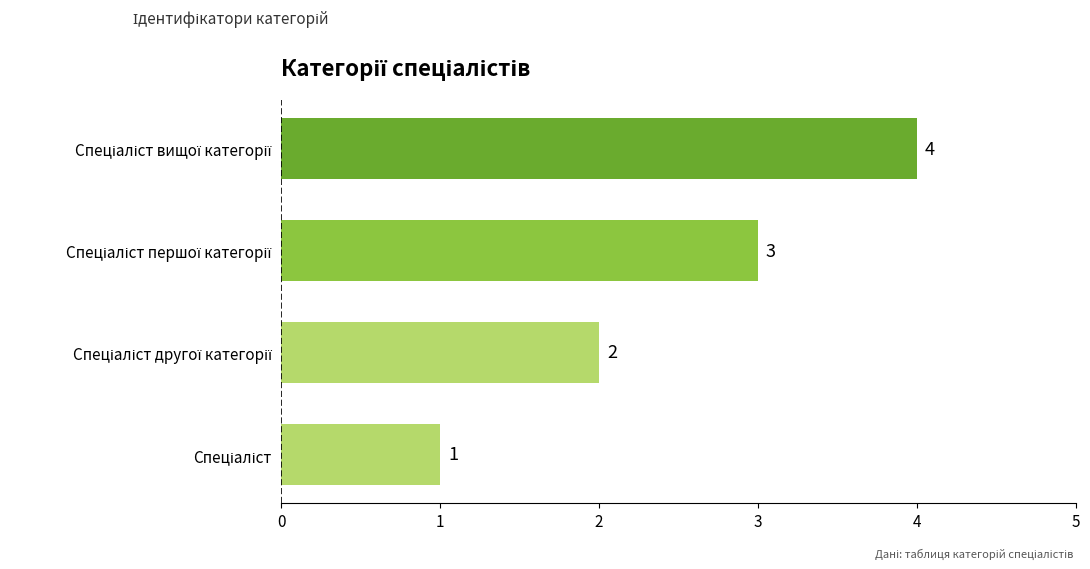

How many values are between 2 and 4?

3